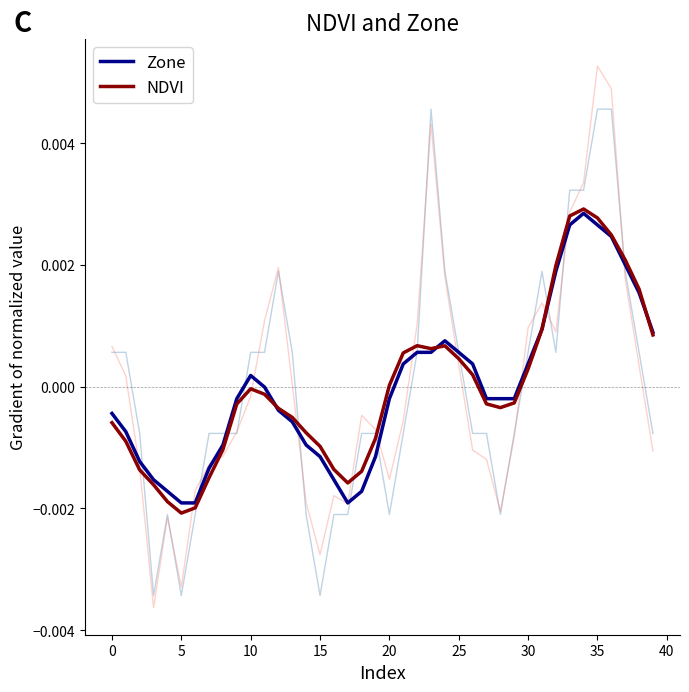

How many interior local peaks does the NDVI series have?

4